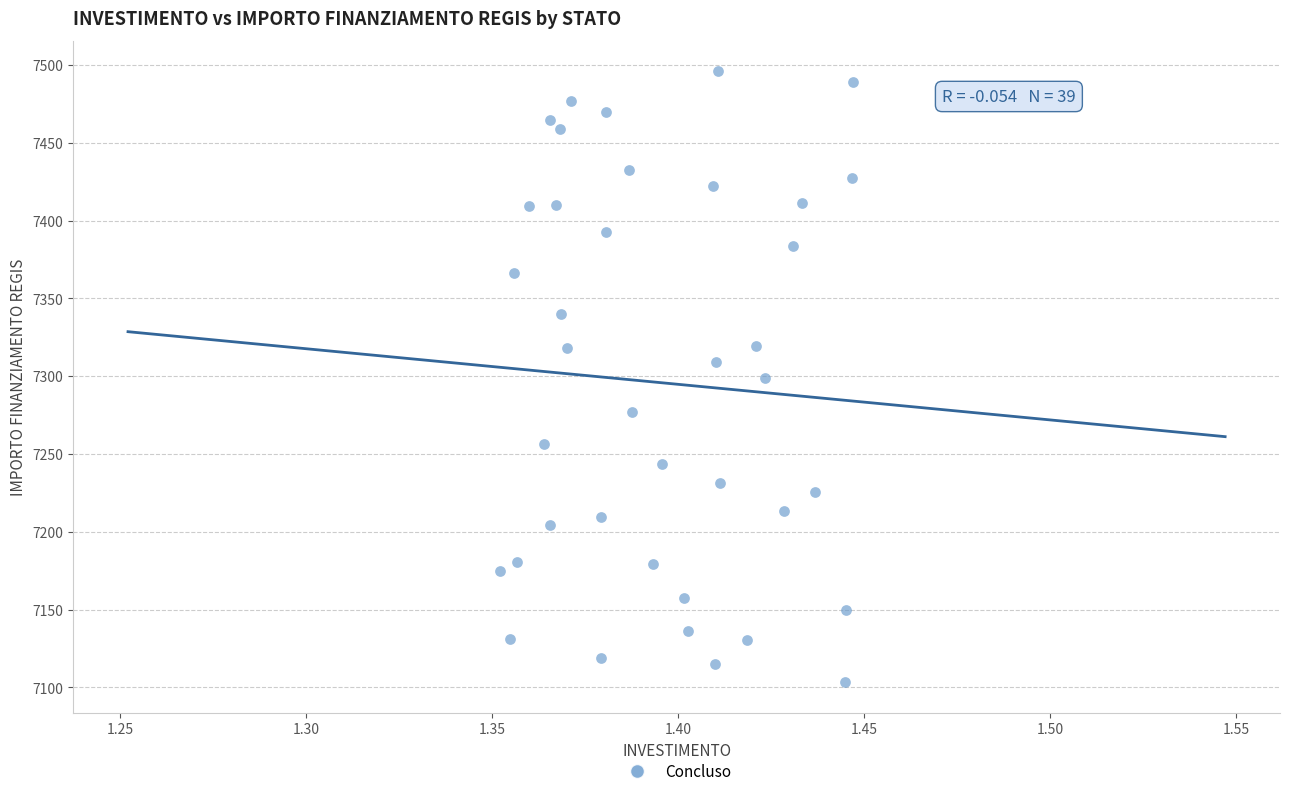

What is the range of Y values (max minus min)?

392.5